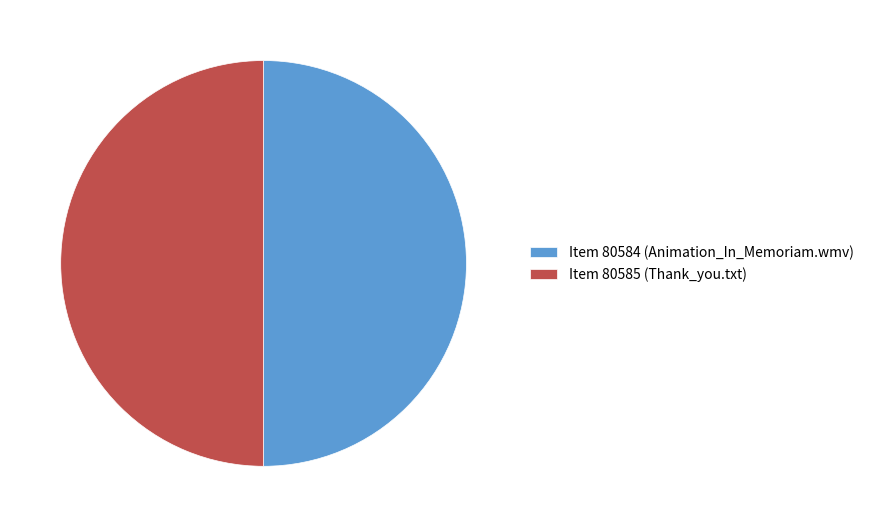

True or false: Item 80584 (Animation_In_Memoriam.wmv) accounts for 36% of the total.

False